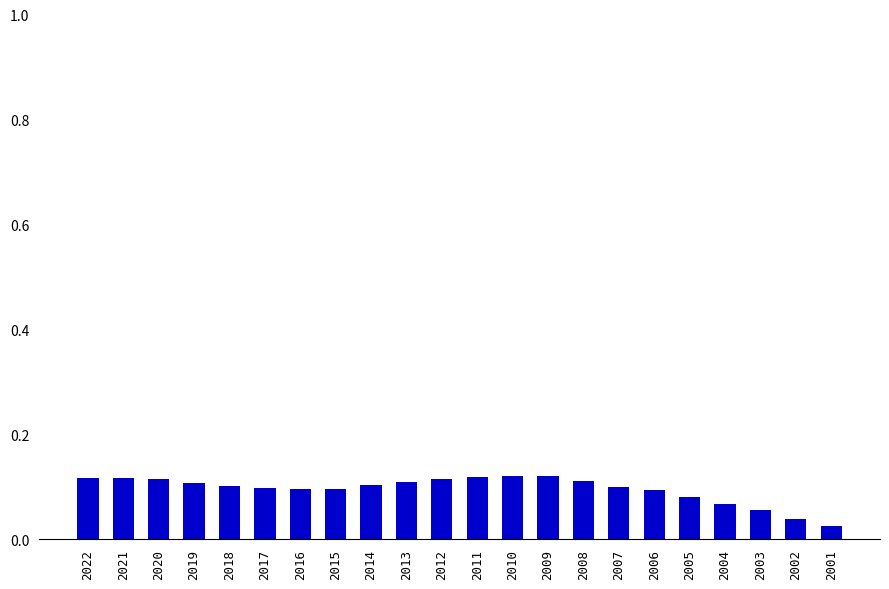

The value at 2016 is 0.1. True or false?

True